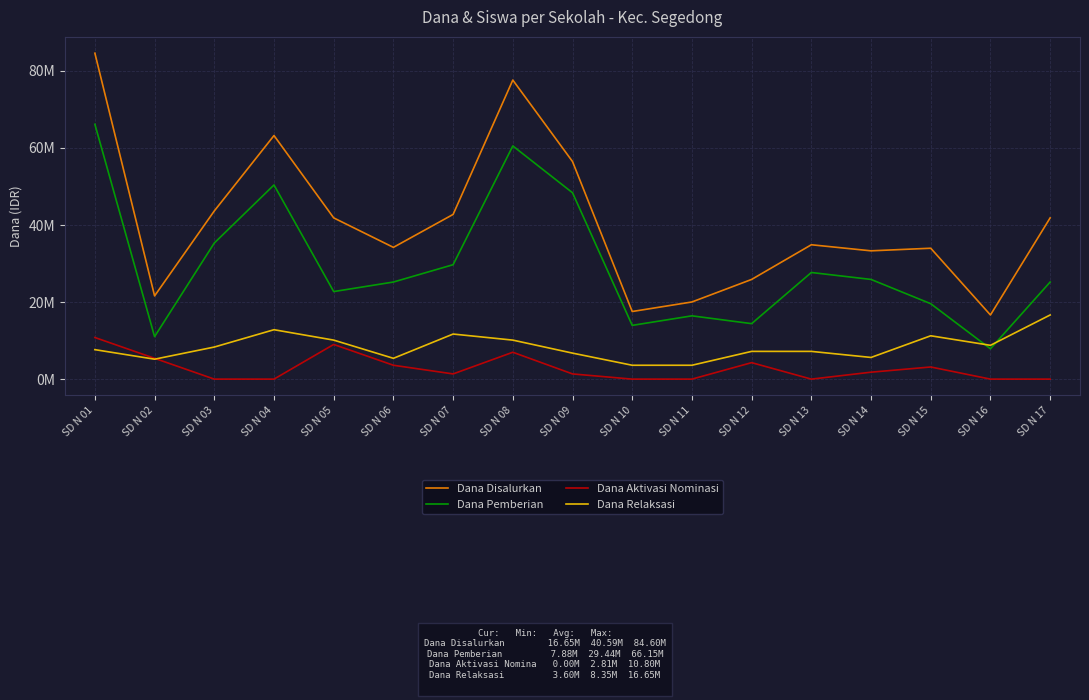

Does the chart display data point markers on the line(s)?

No